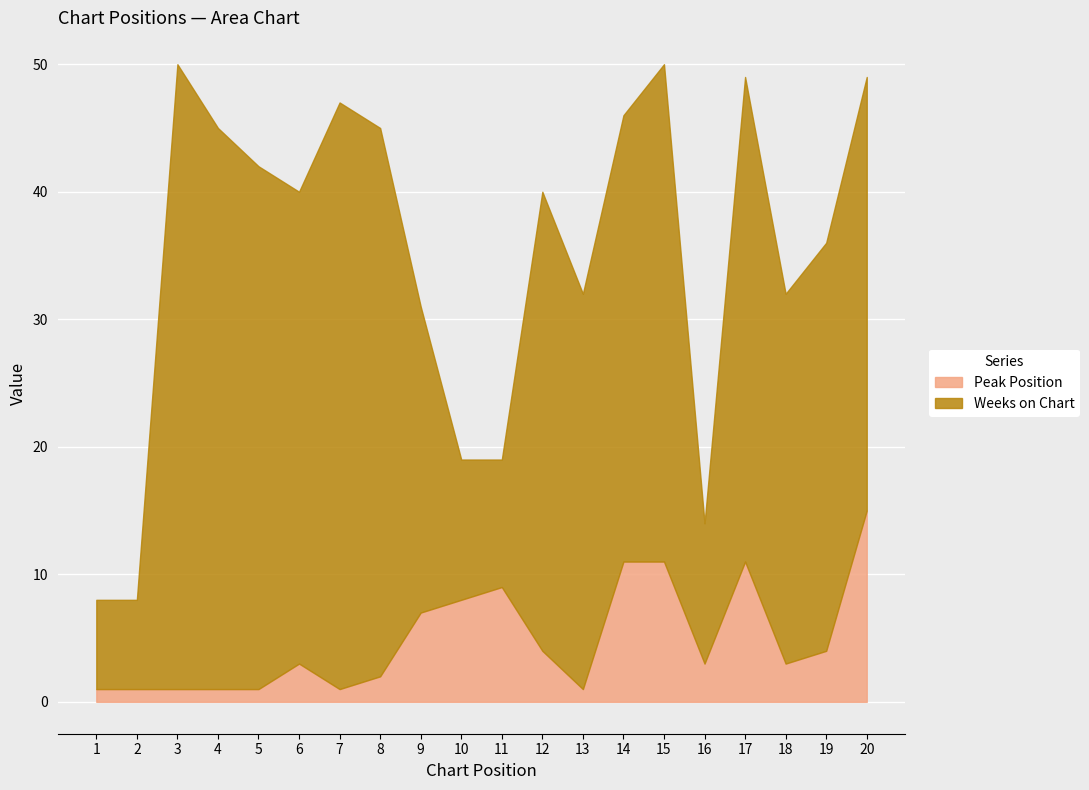

True or false: Peak Position and Weeks on Chart cross at least once.

False